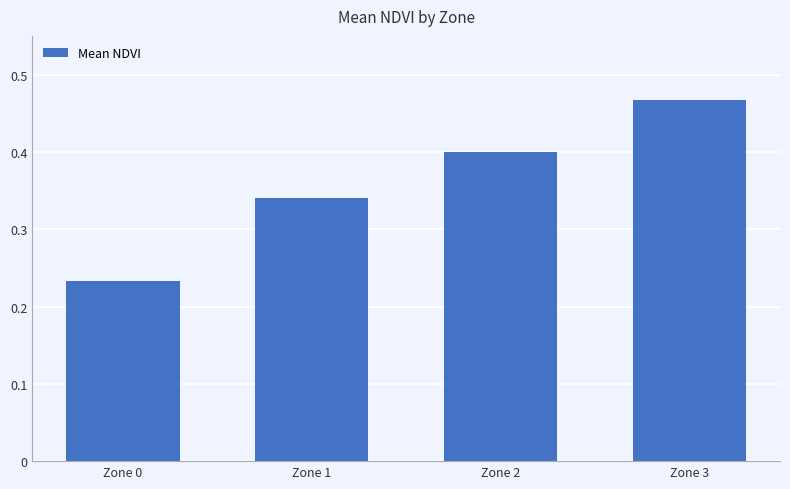

Which label corresponds to the smallest value in the chart?

Zone 0